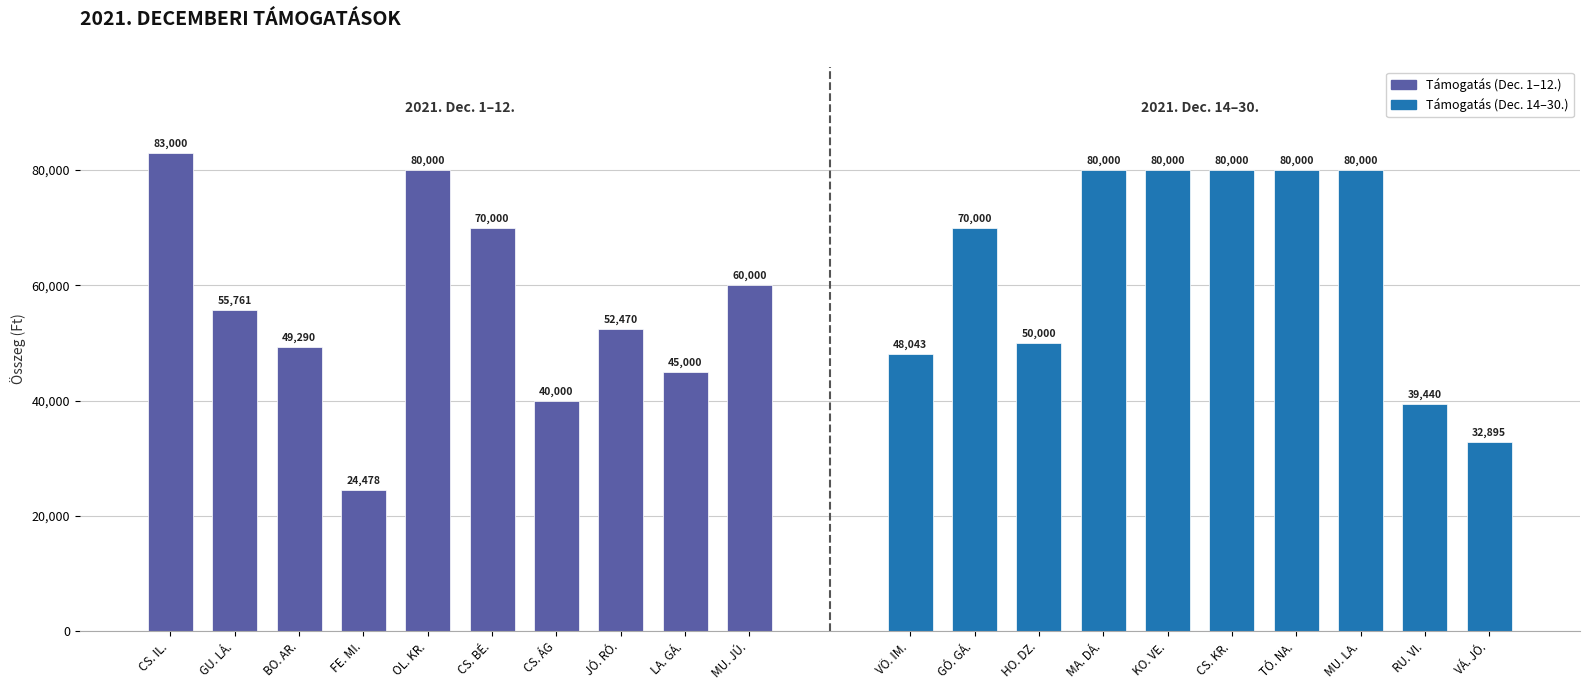

What are all the series names shown in the legend?

Támogatás (Dec. 1–12.), Támogatás (Dec. 14–30.)